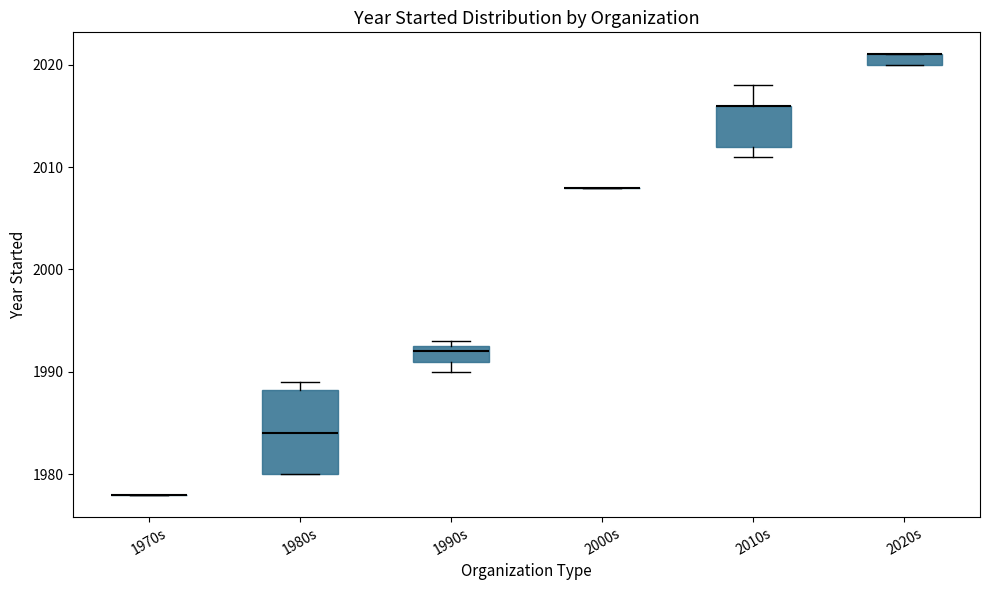

Which box is the tallest, from its lower edge to its upper edge?

1980s